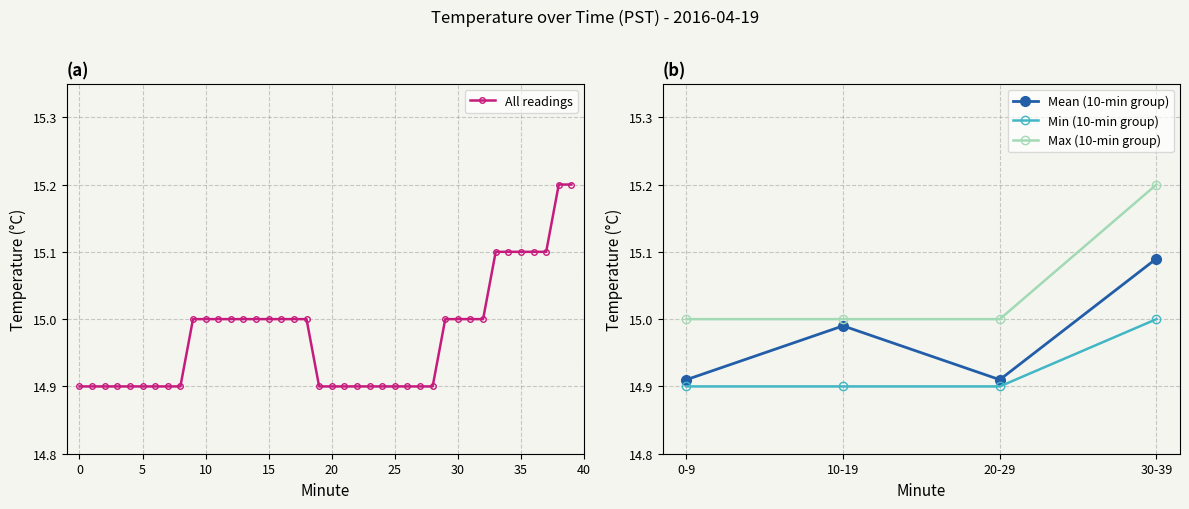

How many values exceed 15?

7